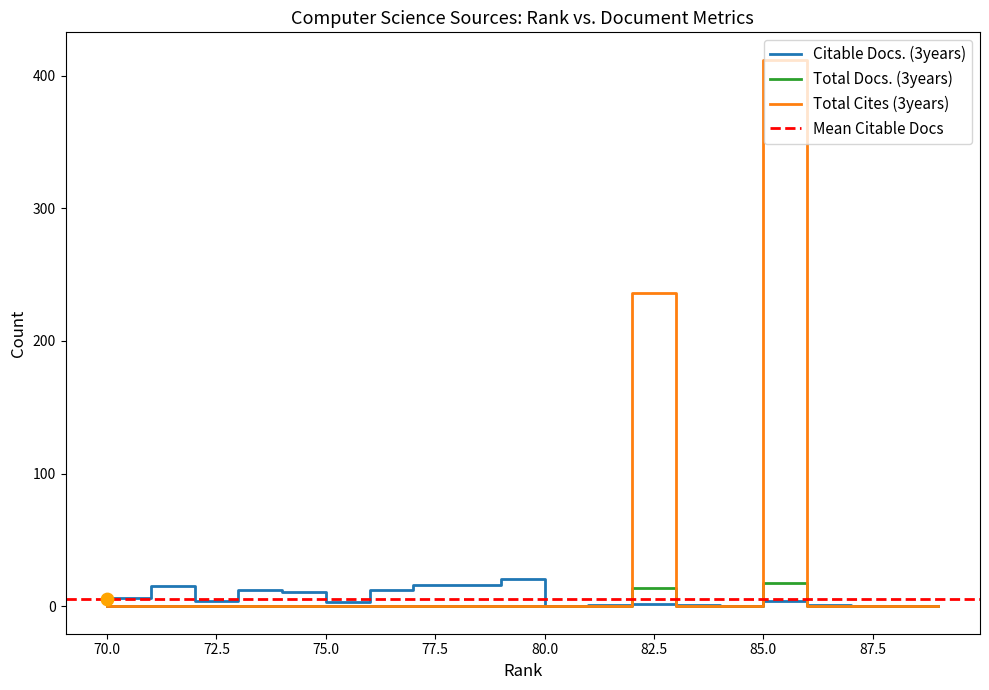

Which series has the largest Y range (max minus min)?

Total Cites (3years)